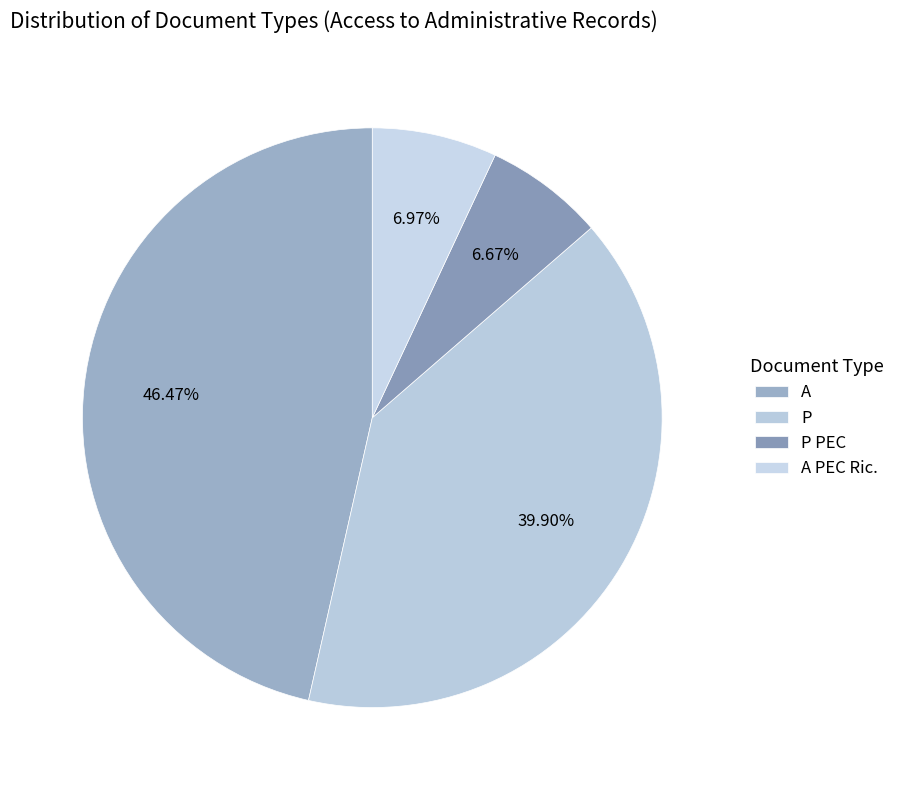

What percentage is NOT represented by P?

60.1%